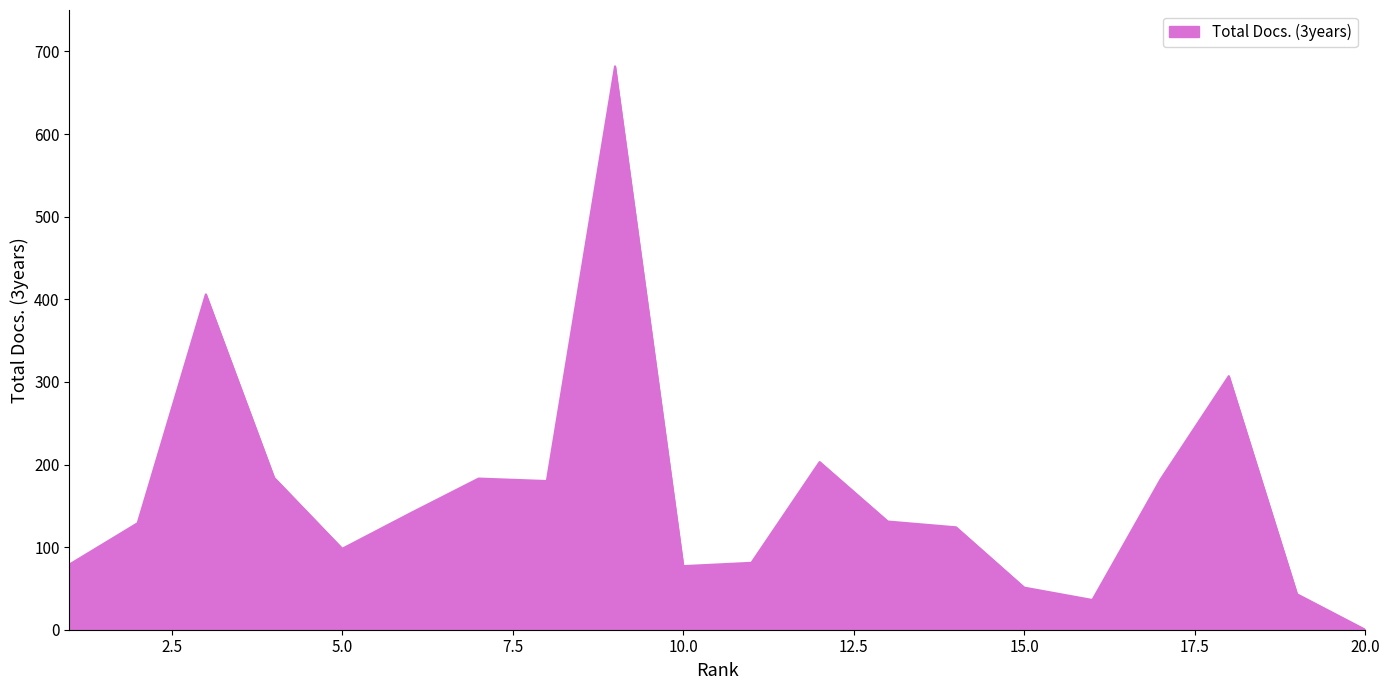

What is the difference between the maximum and minimum values?

682